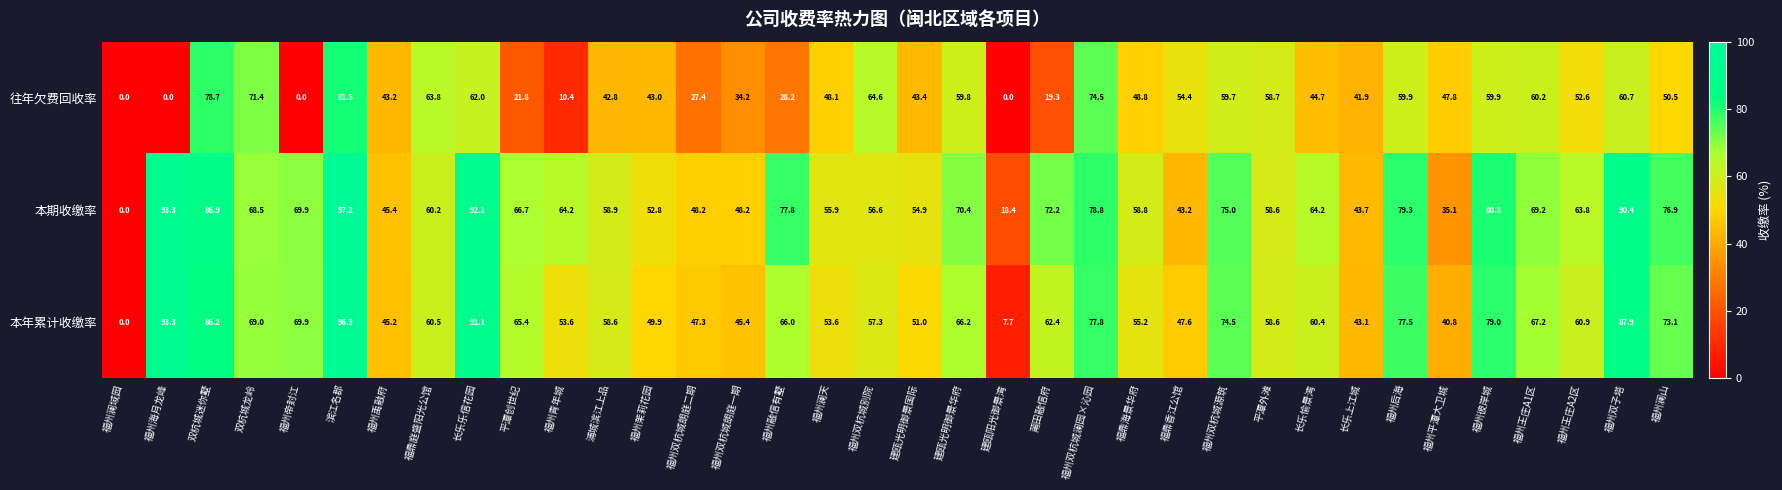

True or false: 往年欠费回收率 has a value of 61.7 at 长乐上江城.

False